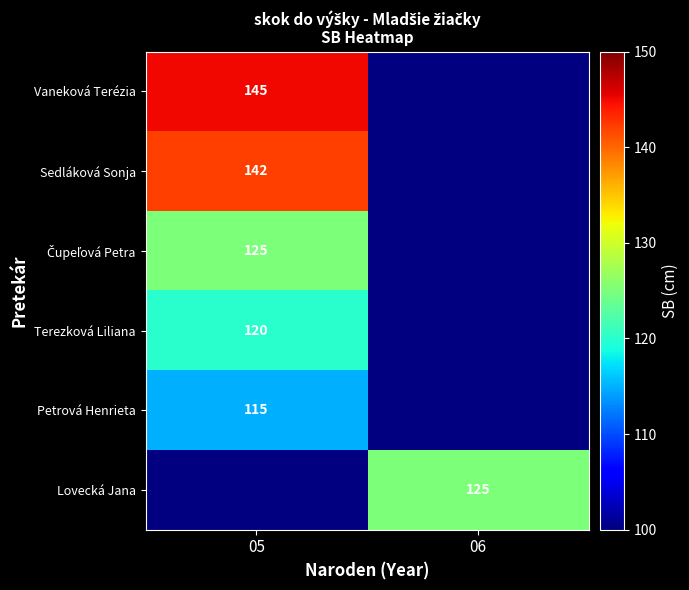

Is it true that Vaneková Terézia equals 145 at 05?

True